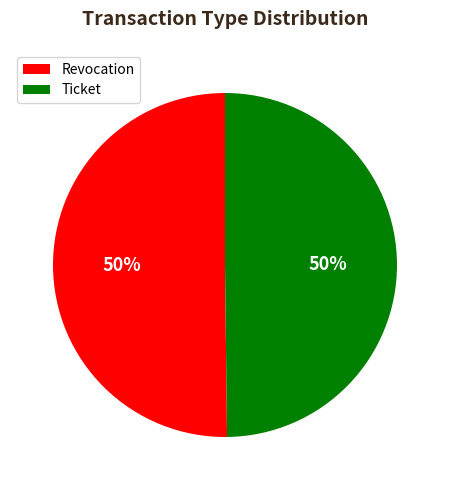

Combined, do Revocation and Ticket account for over 50%?

Yes